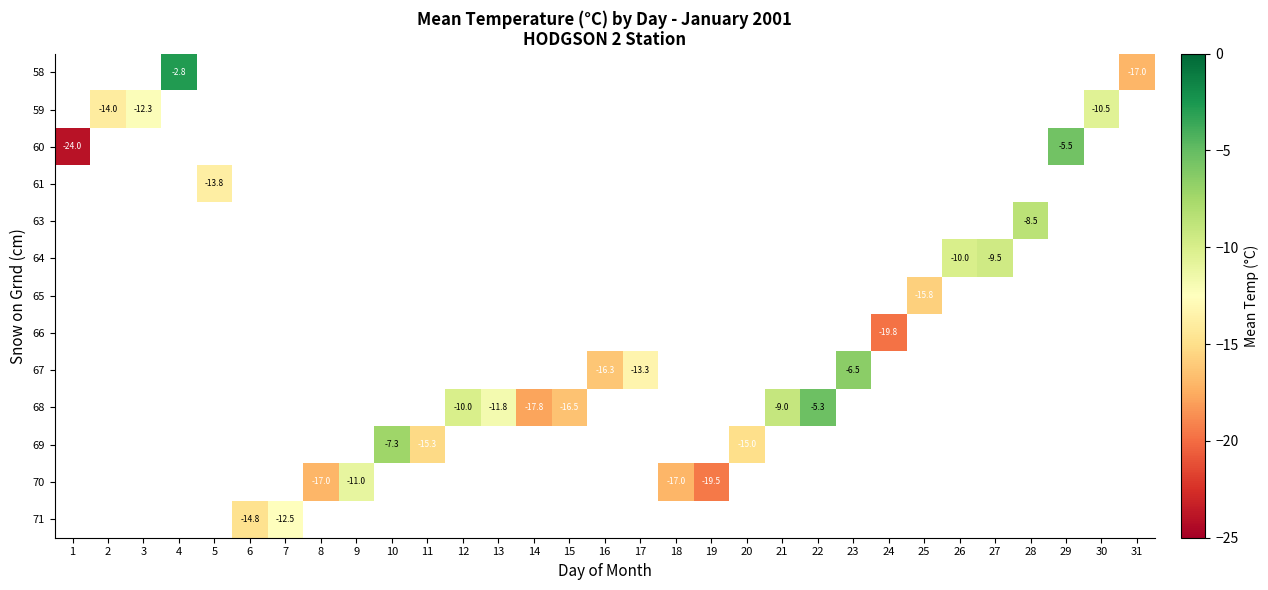

How many negative values does the 66 series have?

1